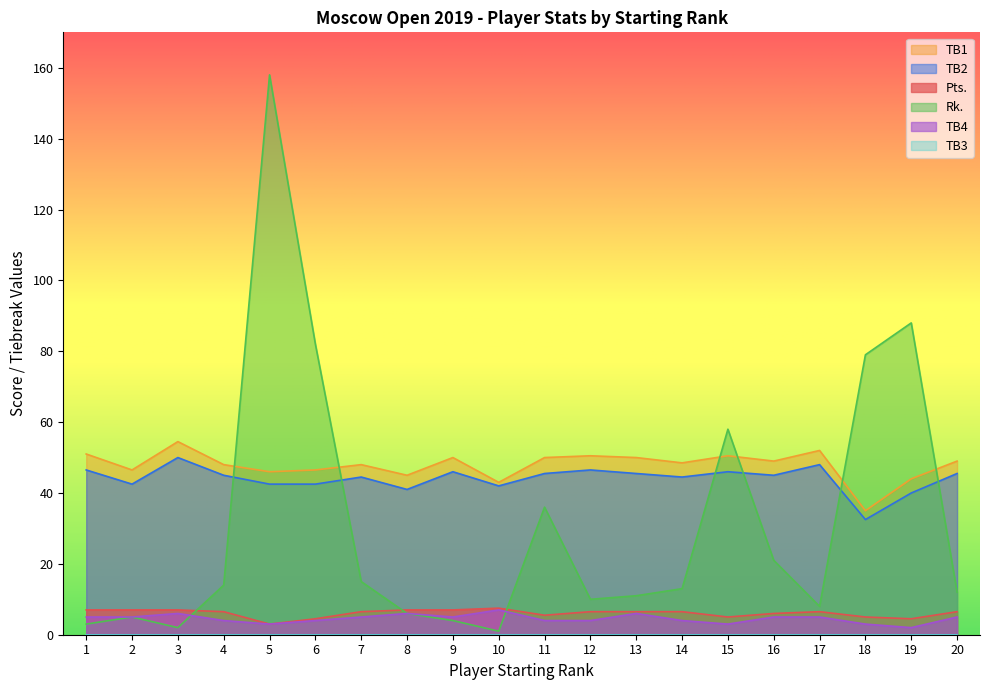

Reading left to right, list all the values displayed in this chart.

Pts.: 1=7.0	2=7.0	3=7.0	4=6.5	5=3.0	6=4.5	7=6.5	8=7.0	9=7.0	10=7.5	11=5.5	12=6.5	13=6.5	14=6.5	15=5.0	16=6.0	17=6.5	18=5.0	19=4.5	20=6.5
TB1: 1=51.0	2=46.5	3=54.5	4=48.0	5=46.0	6=46.5	7=48.0	8=45.0	9=50.0	10=43.0	11=50.0	12=50.5	13=50.0	14=48.5	15=50.5	16=49.0	17=52.0	18=35.0	19=44.0	20=49.0
Rk.: 1=3.0	2=5.0	3=2.0	4=14.0	5=158.0	6=82.0	7=15.0	8=6.0	9=4.0	10=1.0	11=36.0	12=10.0	13=11.0	14=13.0	15=58.0	16=21.0	17=8.0	18=79.0	19=88.0	20=12.0
TB2: 1=46.5	2=42.5	3=50.0	4=45.0	5=42.5	6=42.5	7=44.5	8=41.0	9=46.0	10=42.0	11=45.5	12=46.5	13=45.5	14=44.5	15=46.0	16=45.0	17=48.0	18=32.5	19=40.0	20=45.5
TB4: 1=5.0	2=5.0	3=6.0	4=4.0	5=3.0	6=4.0	7=5.0	8=6.0	9=5.0	10=7.0	11=4.0	12=4.0	13=6.0	14=4.0	15=3.0	16=5.0	17=5.0	18=3.0	19=2.0	20=5.0